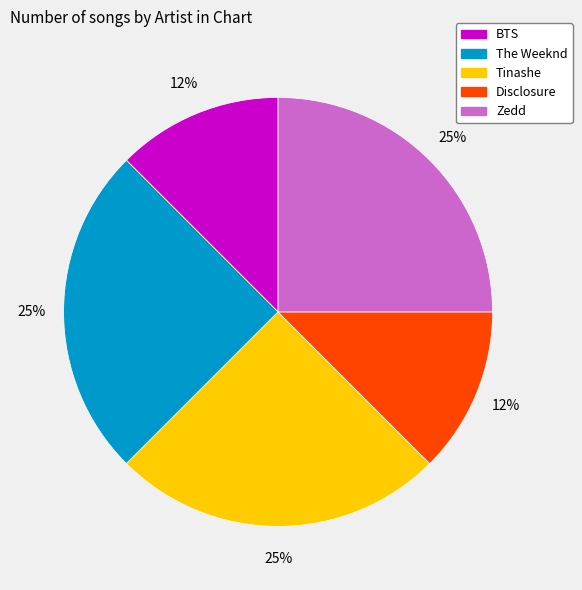

Approximately how many times larger is the value at The Weeknd compared to Tinashe?

1.0